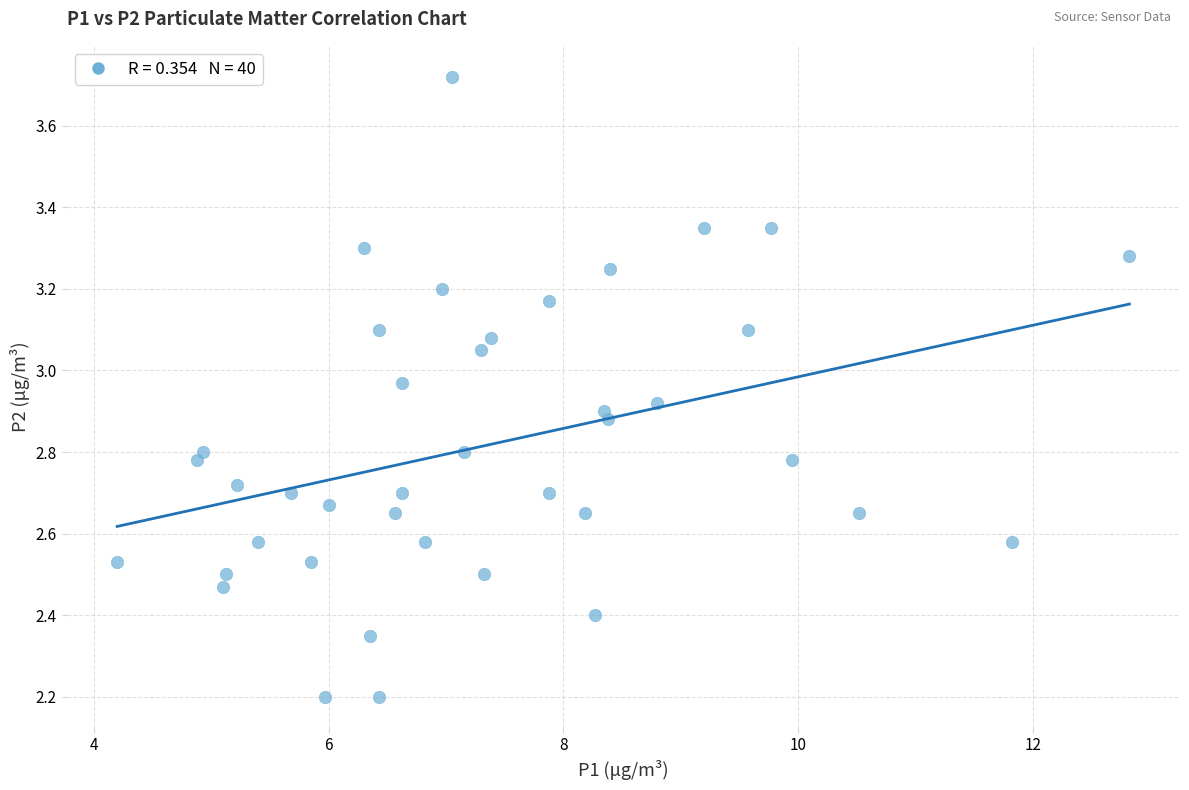

What is the range of X values (max minus min)?

8.6